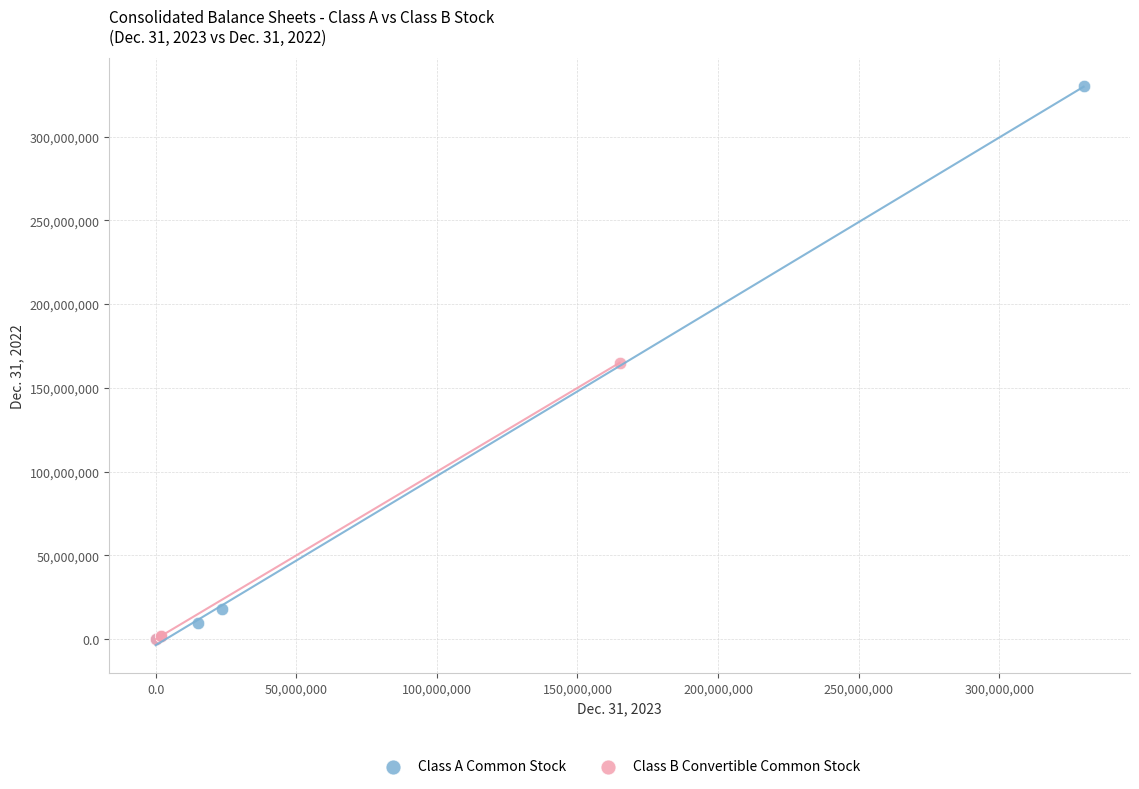

Which series has the largest Y range (max minus min)?

Class A Common Stock